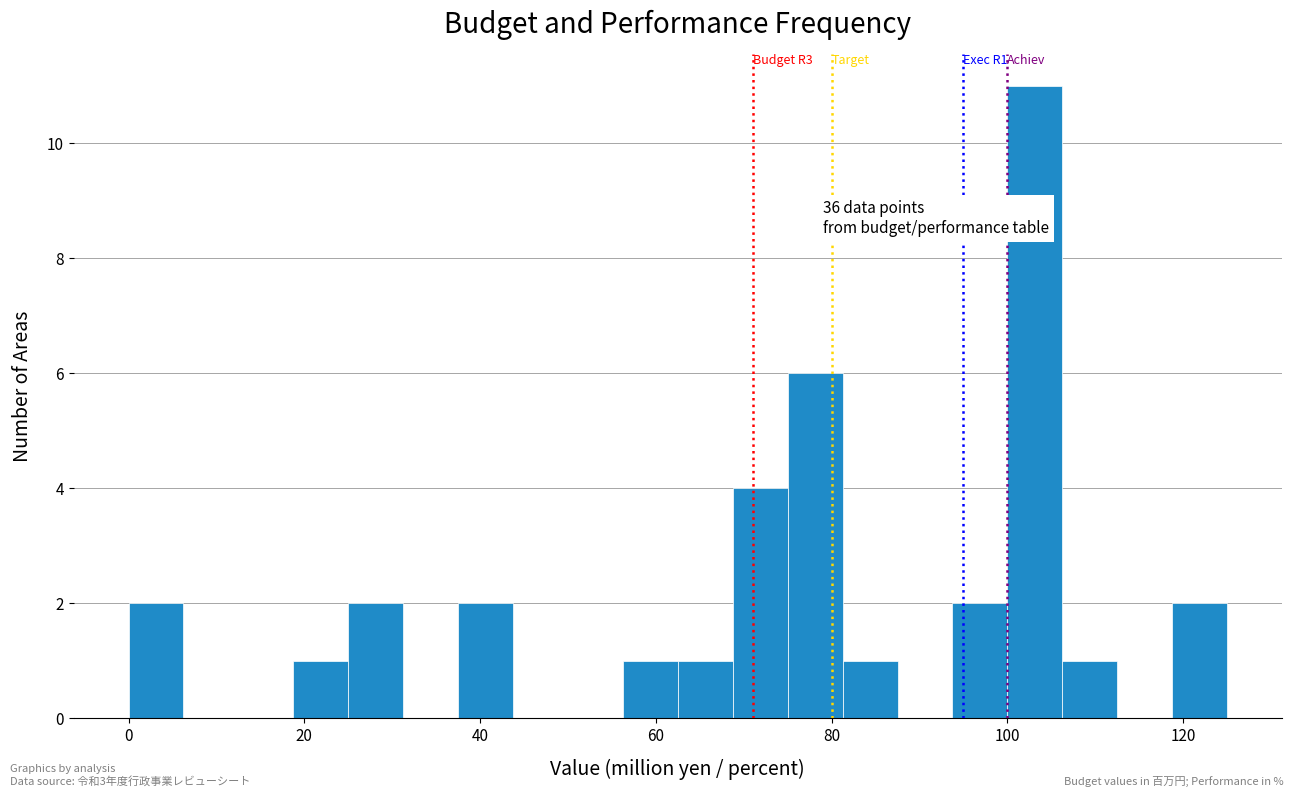

Around what value on the x-axis is the tallest bar? Give the approximate position of its centre, as read against the axis.

104